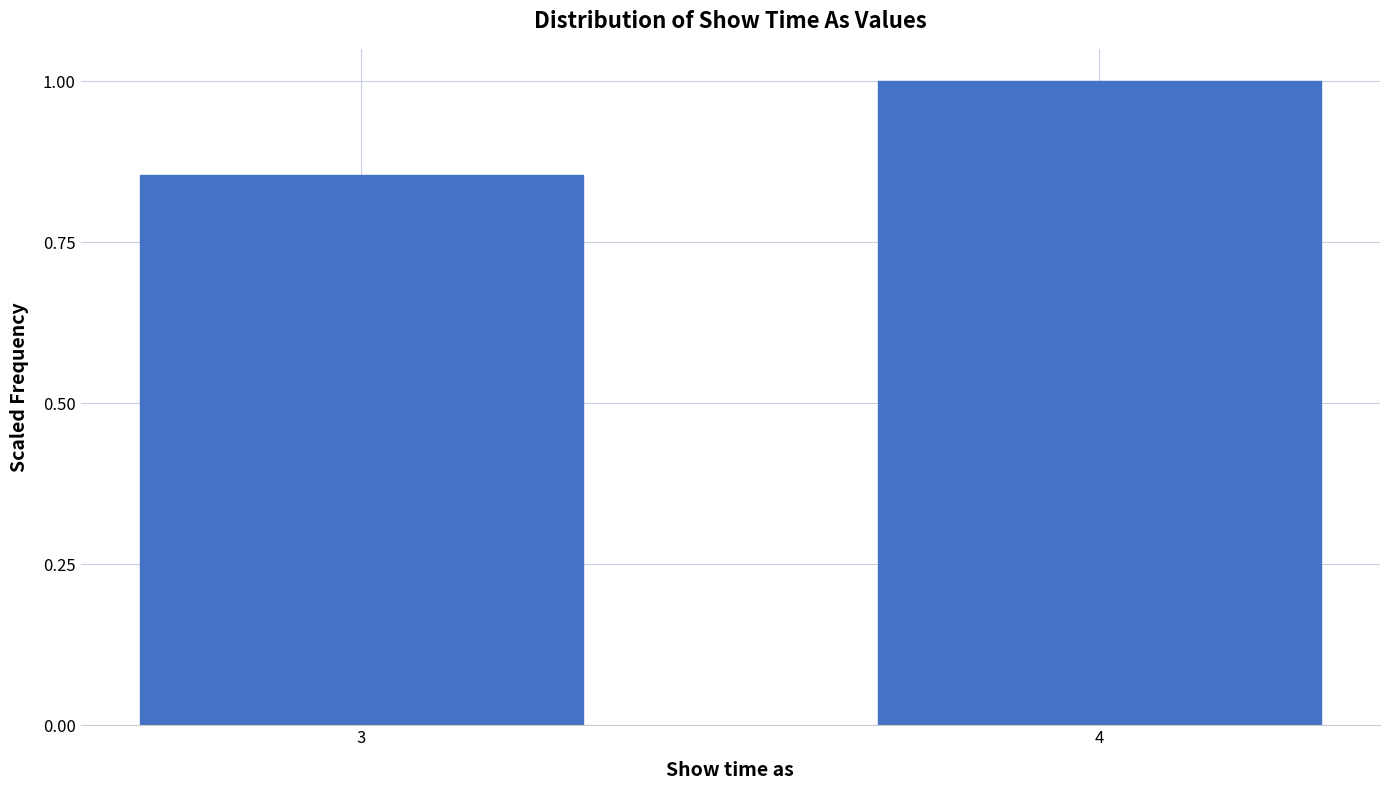

Between 3 and 4, which is larger?

4